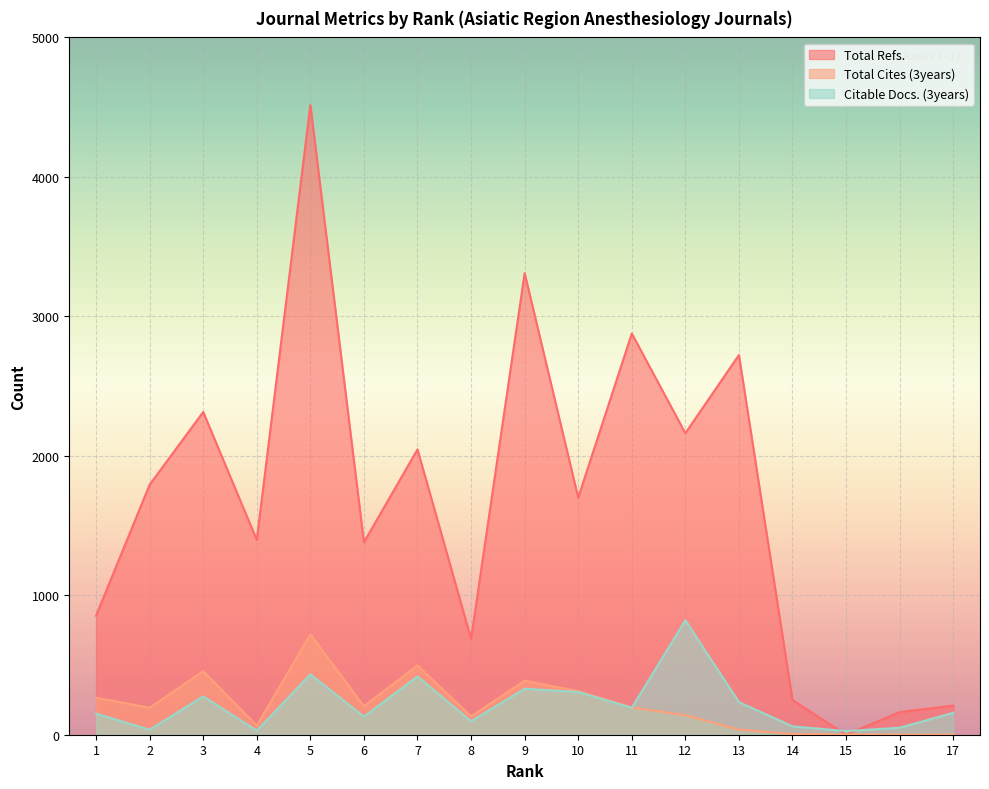

What is the difference between the Citable Docs. (3years) values at 8 and 5?

336